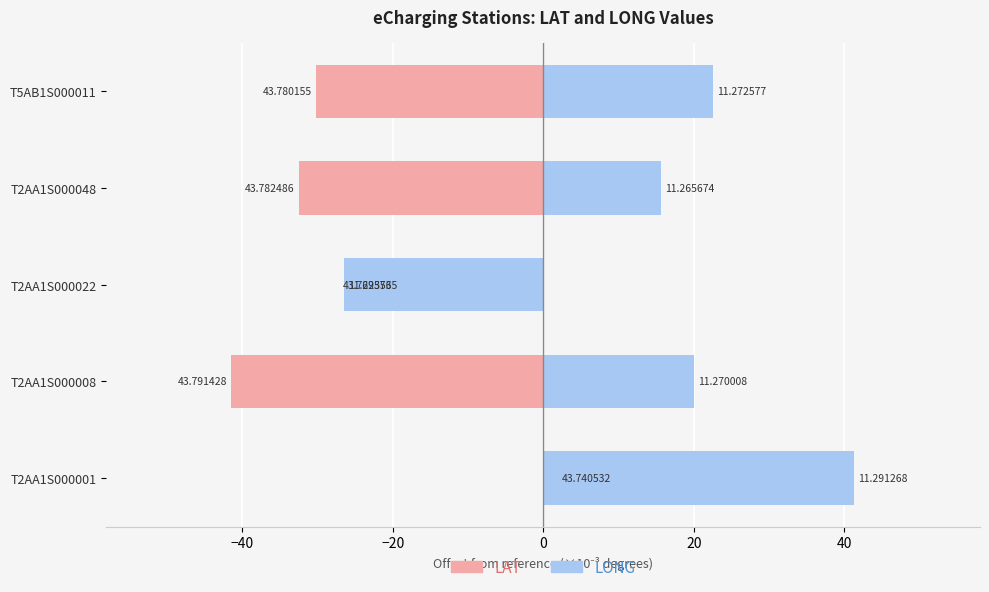

Does the chart contain any negative values?

Yes